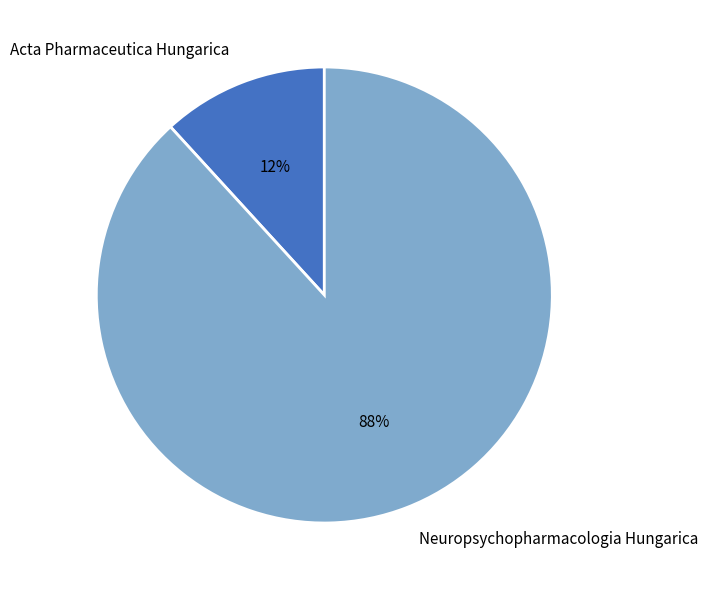

Is Neuropsychopharmacologia Hungarica the majority of the pie?

Yes